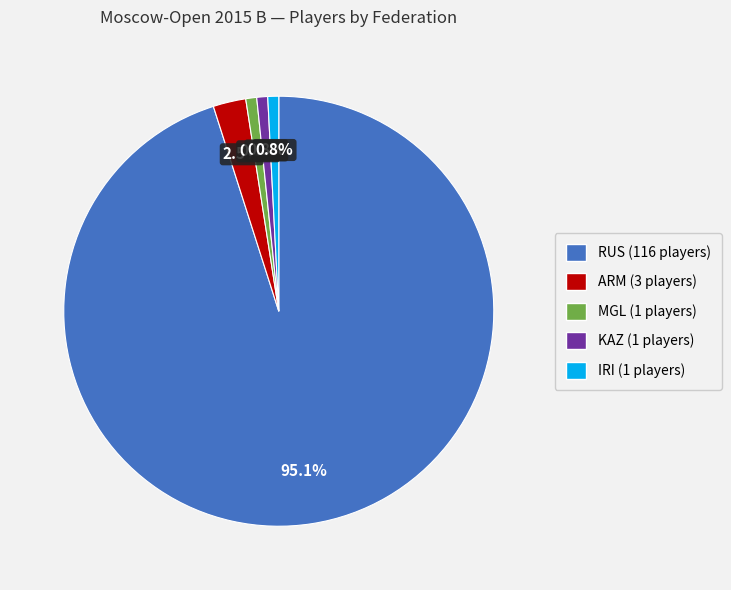

Is there any slice that represents more than half of the pie?

Yes